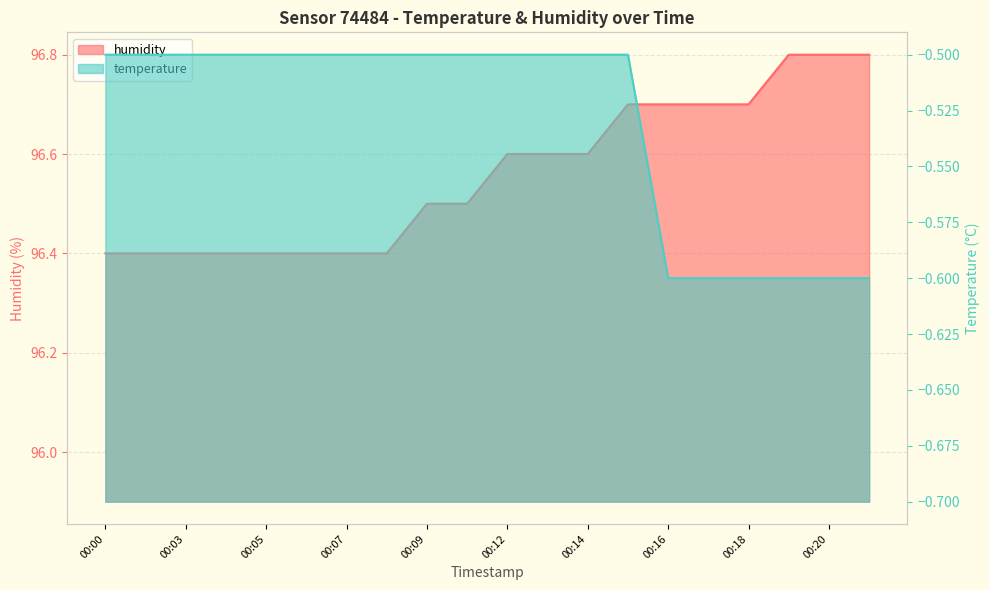

What is the difference between the maximum and minimum values in the temperature series?

0.1